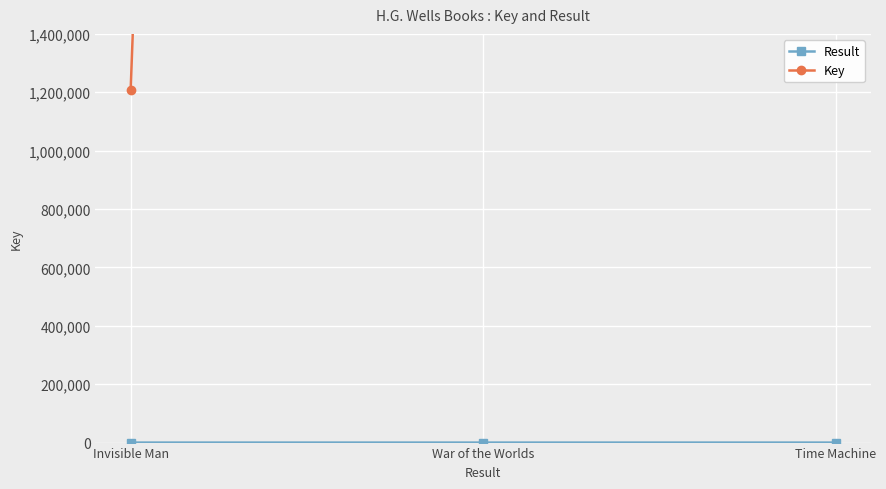

What is the total value across all series at War of the Worlds?

33811756